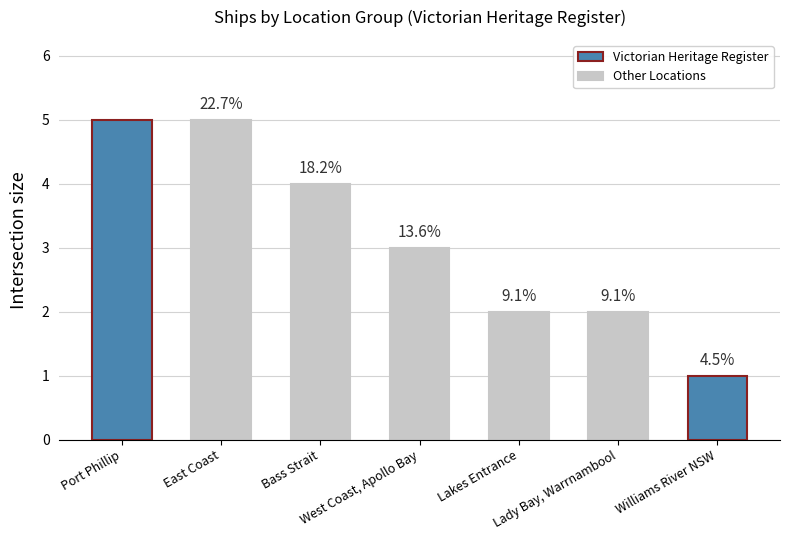

Reading right to left, extract all data points from this chart.

1	2	2	3	4	5	5